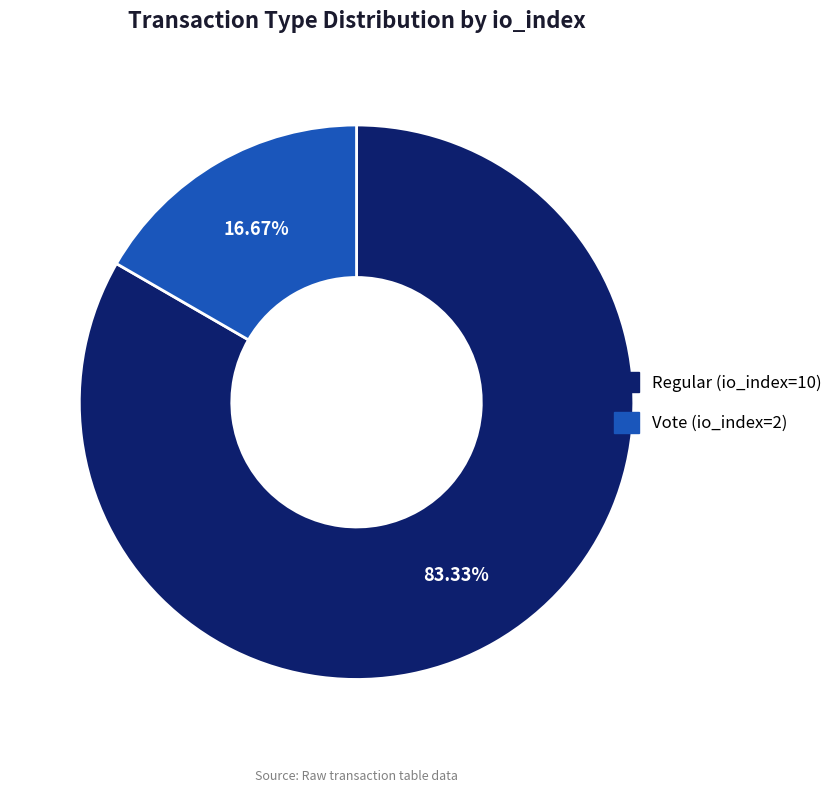

To the nearest percent, what is the difference between the largest and smallest slice percentages?

67%